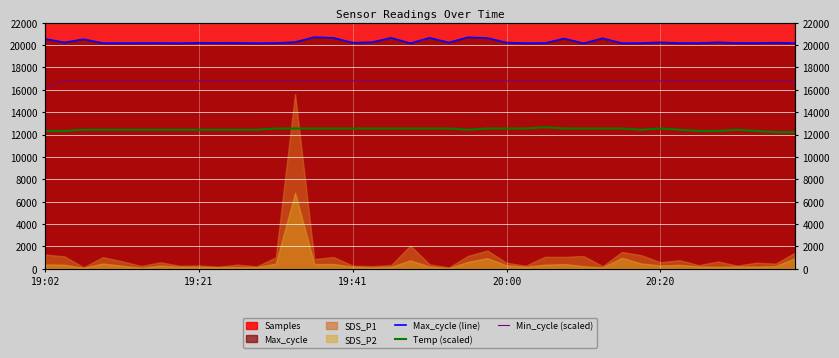

True or false: Max_cycle (line) has a value of 20176 at 6.

True